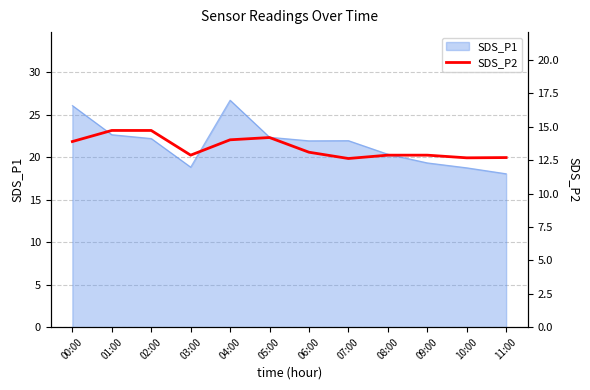

Where does the SDS_P1 series first go above 21?

00:00